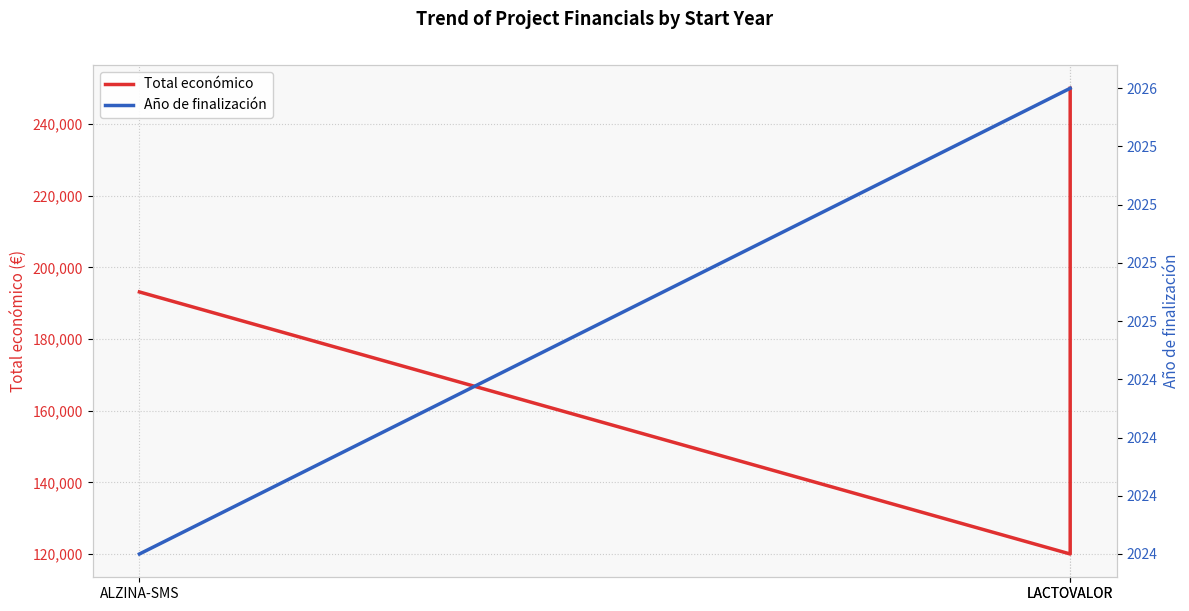

What are all the series names shown in the legend?

Total económico, Año de finalización